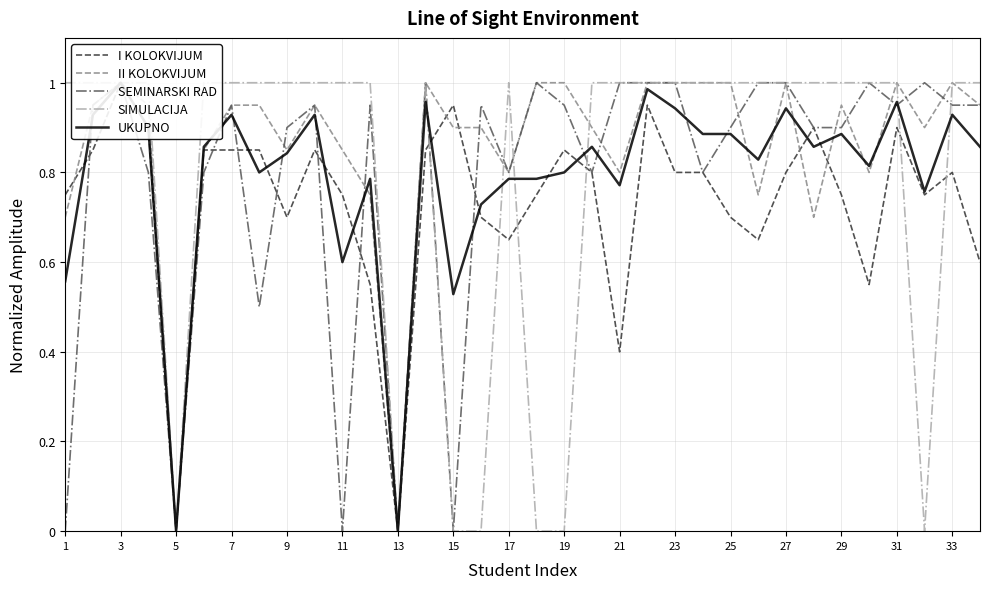

What value does the SIMULACIJA series have at 17?

1.0